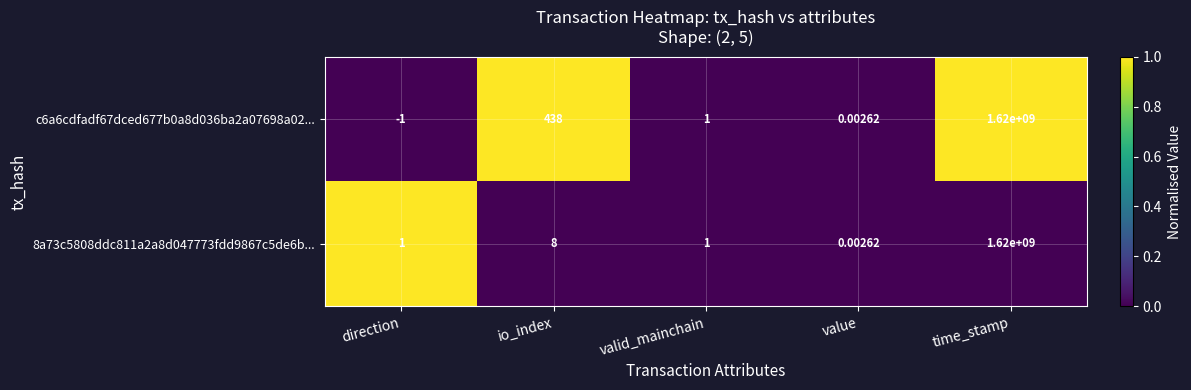

At which label is c6a6cdfadf67dced677b0a8d036ba2a07698a02... closest to 809999999?

io_index